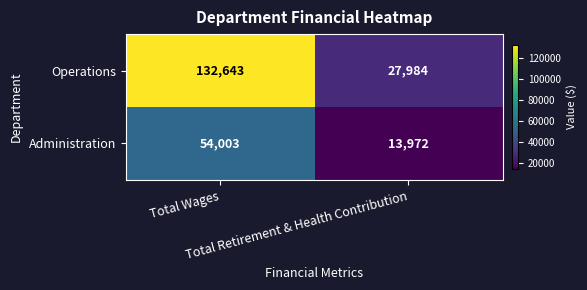

What is the greatest value displayed?

132643